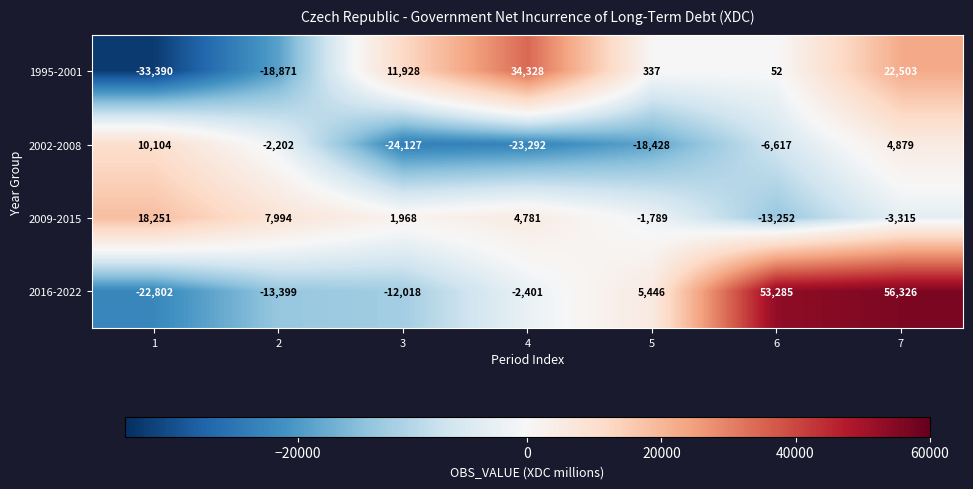

Rank the series by their maximum value, from lowest to highest.

2002-2008, 2009-2015, 1995-2001, 2016-2022